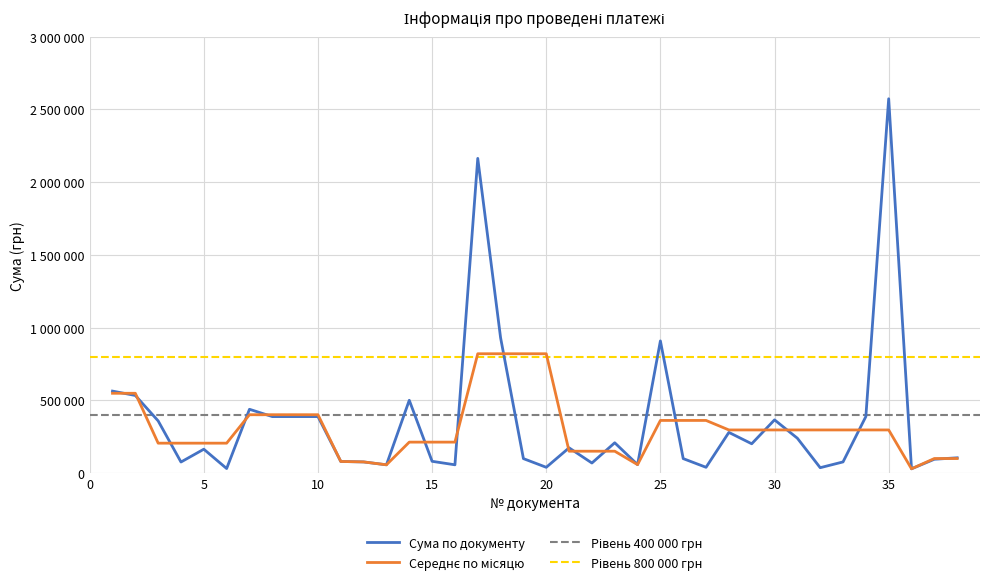

How many times do Середнє по місяцю and Сума по документу cross each other?

16